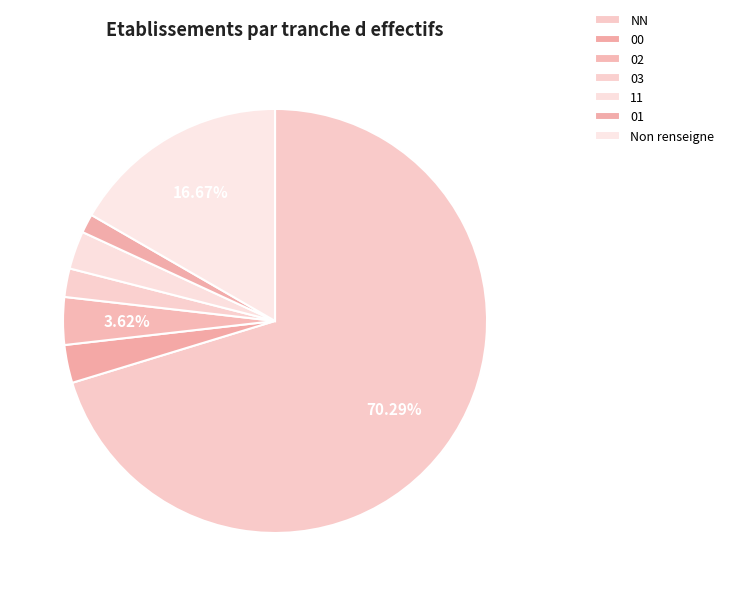

How many segments does this pie chart have?

7